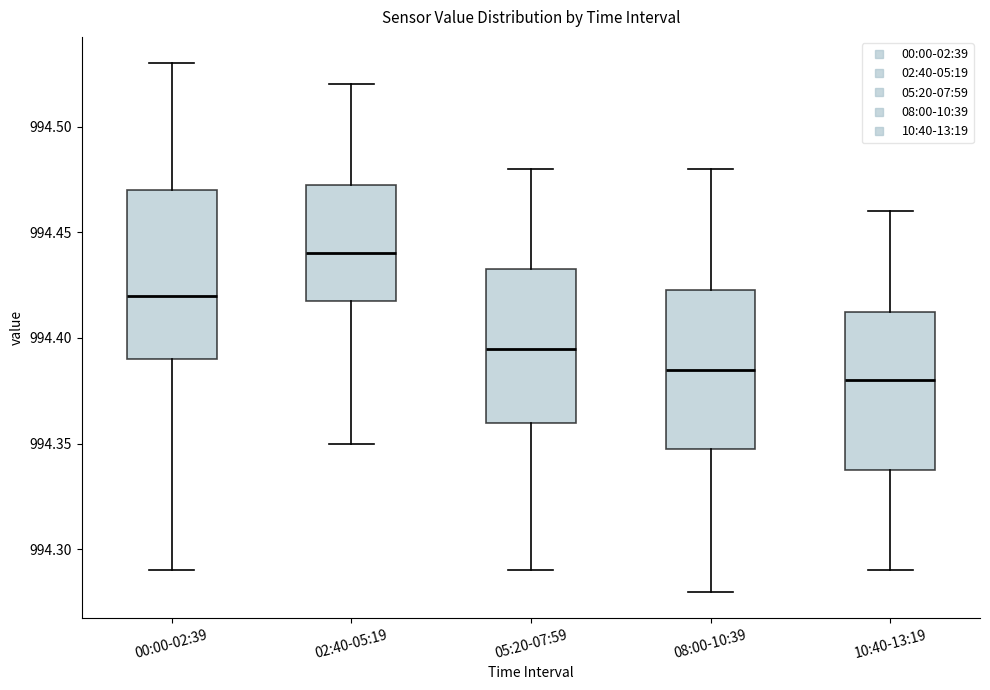

Reading left to right, transcribe this box plot: for each box, give where its median line is, the range the box spans, and where its two whiskers end, as read against the y-axis. The values are not printed on the chart, so give them approximately, as read against the axis.

00:00-02:39: median 994.420, box 994.390 to 994.470, whiskers 994.290 to 994.530
02:40-05:19: median 994.440, box 994.420 to 994.475, whiskers 994.350 to 994.520
05:20-07:59: median 994.395, box 994.360 to 994.435, whiskers 994.290 to 994.480
08:00-10:39: median 994.385, box 994.350 to 994.425, whiskers 994.280 to 994.480
10:40-13:19: median 994.380, box 994.340 to 994.415, whiskers 994.290 to 994.460